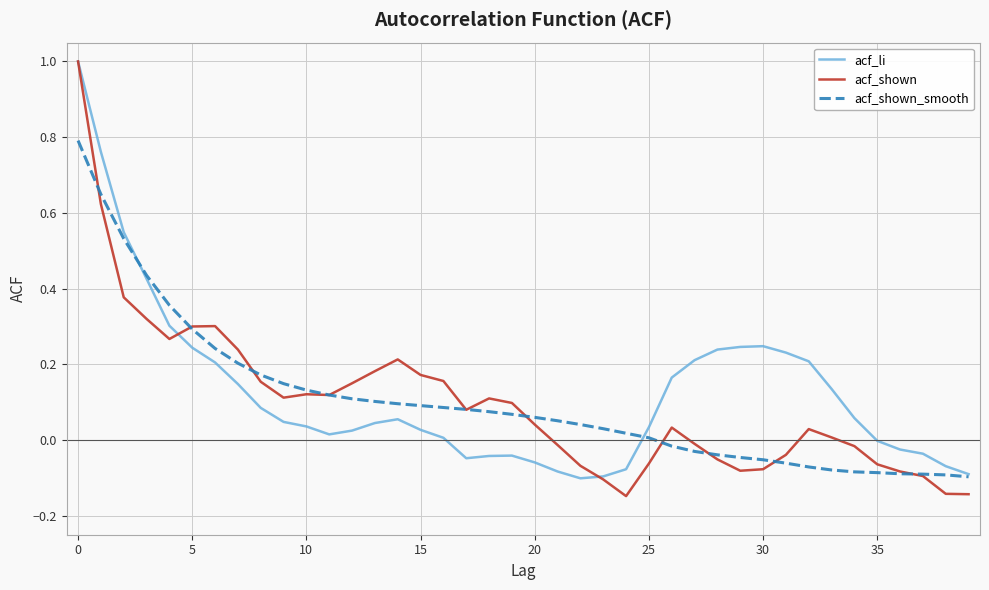

Which series has the largest range (max minus min)?

acf_shown